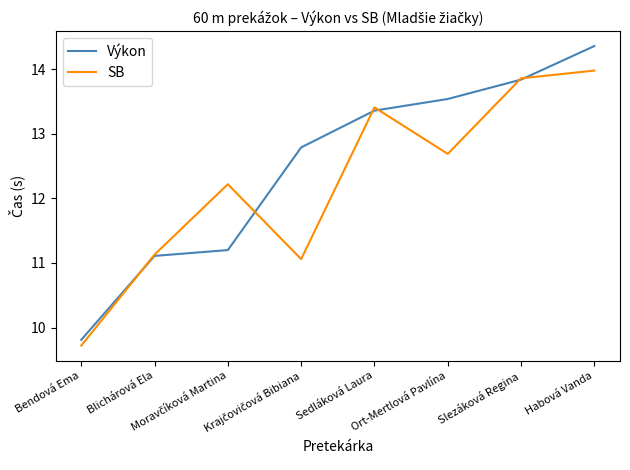

Rank the series by their maximum value, from lowest to highest.

SB, Výkon